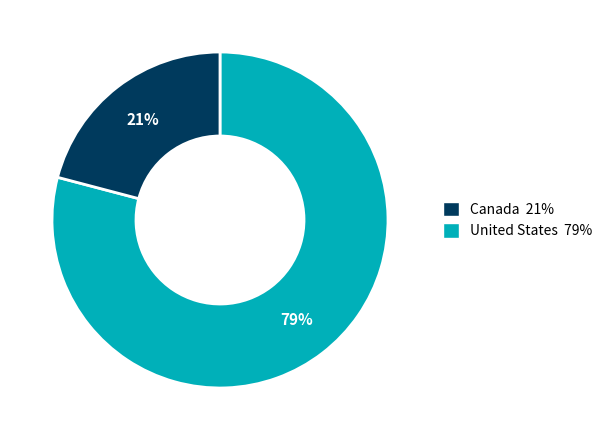

Does any single category account for the majority?

Yes